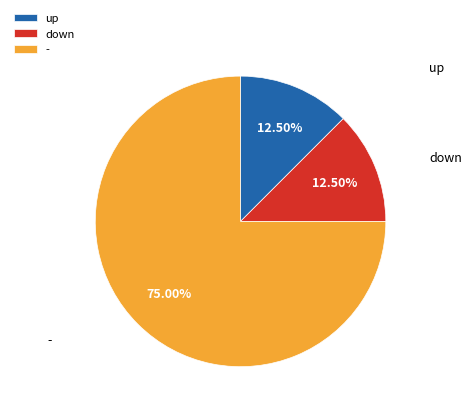

The - slice represents 75% of the pie. True or false?

True